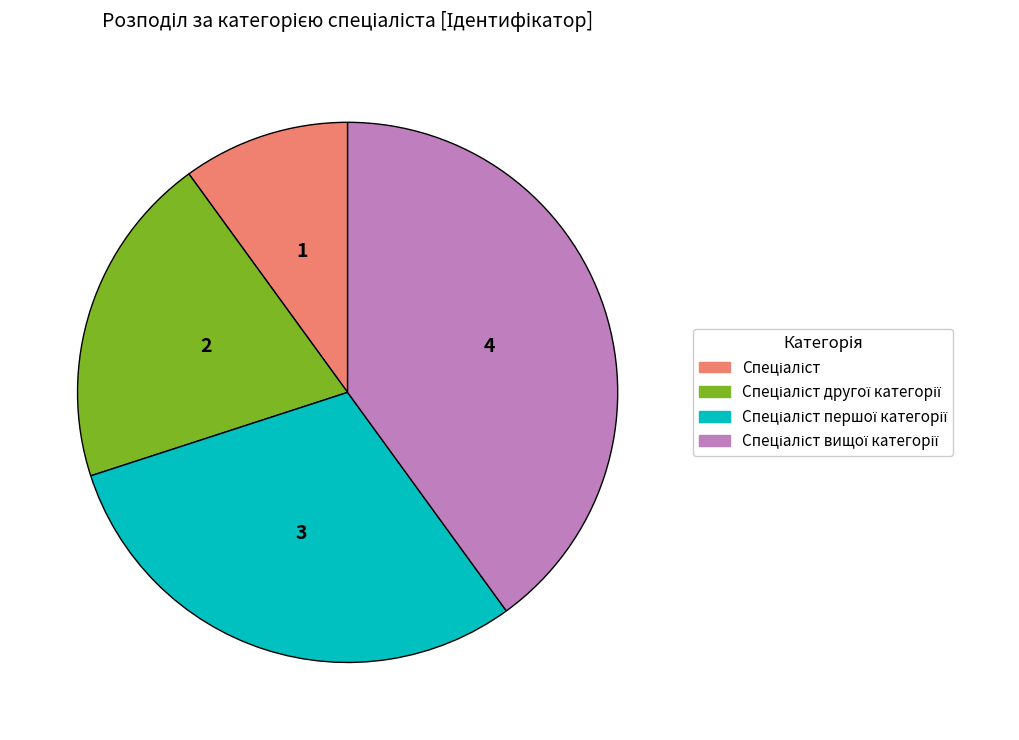

Is there a majority slice in this chart?

No